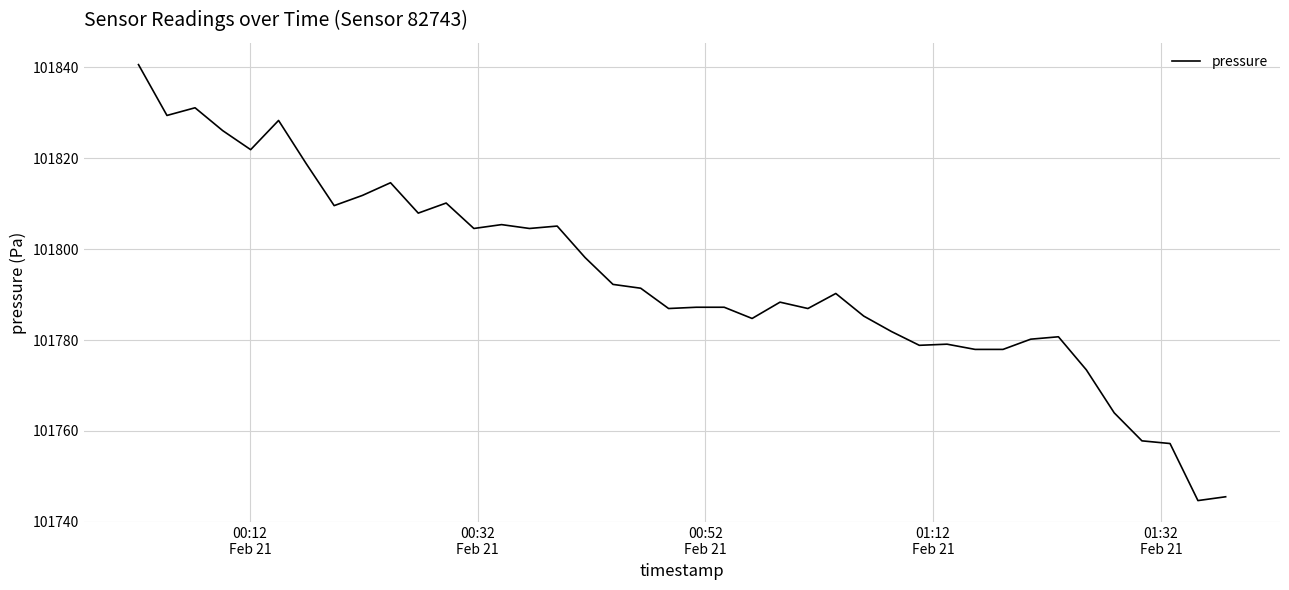

What is the maximum value shown in the chart?

101840.6